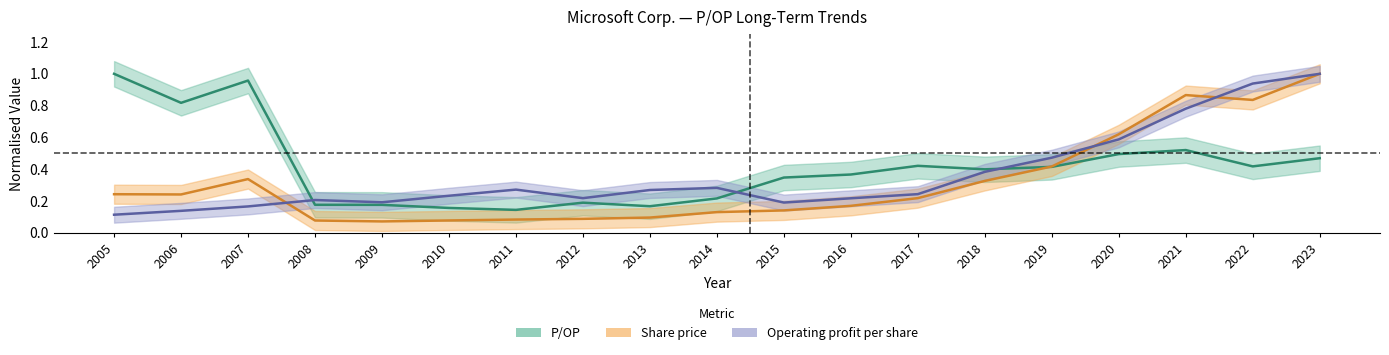

True or false: P/OP has more than 2 interior local peaks.

True